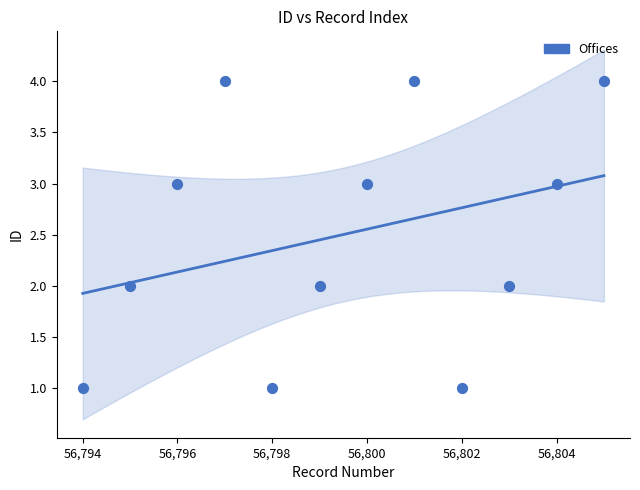

What is the range of Y values (max minus min)?

3